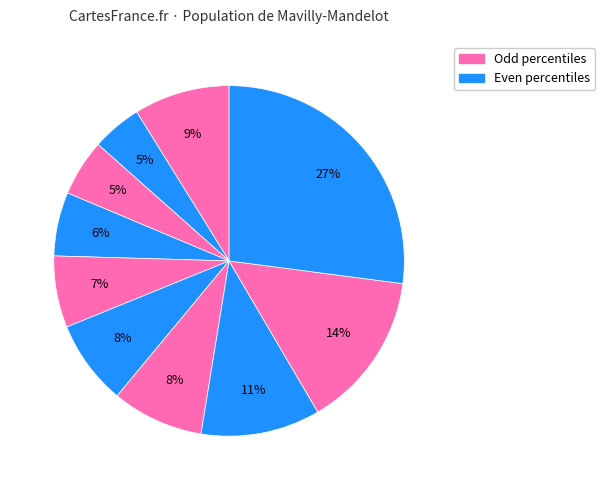

How many slices are in this pie chart?

10